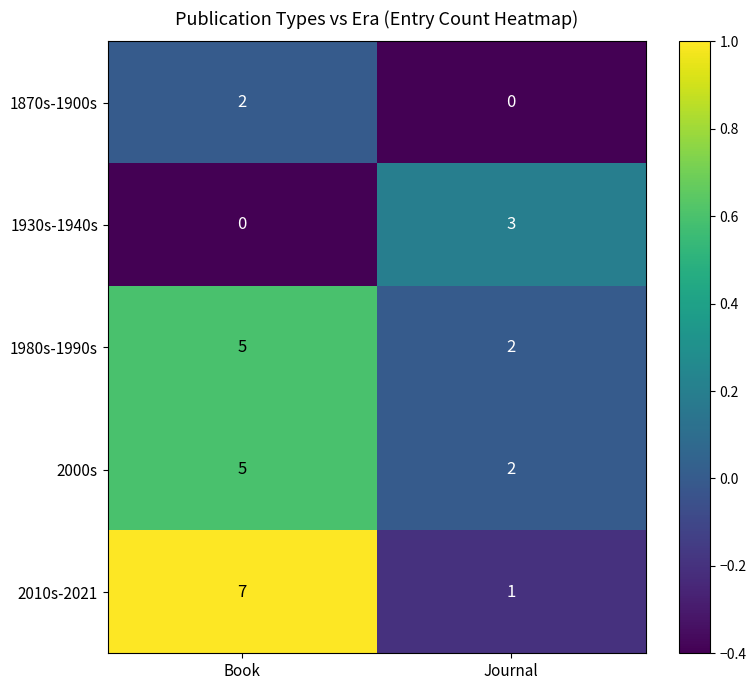

At which category is the sum across all series the highest?

Book